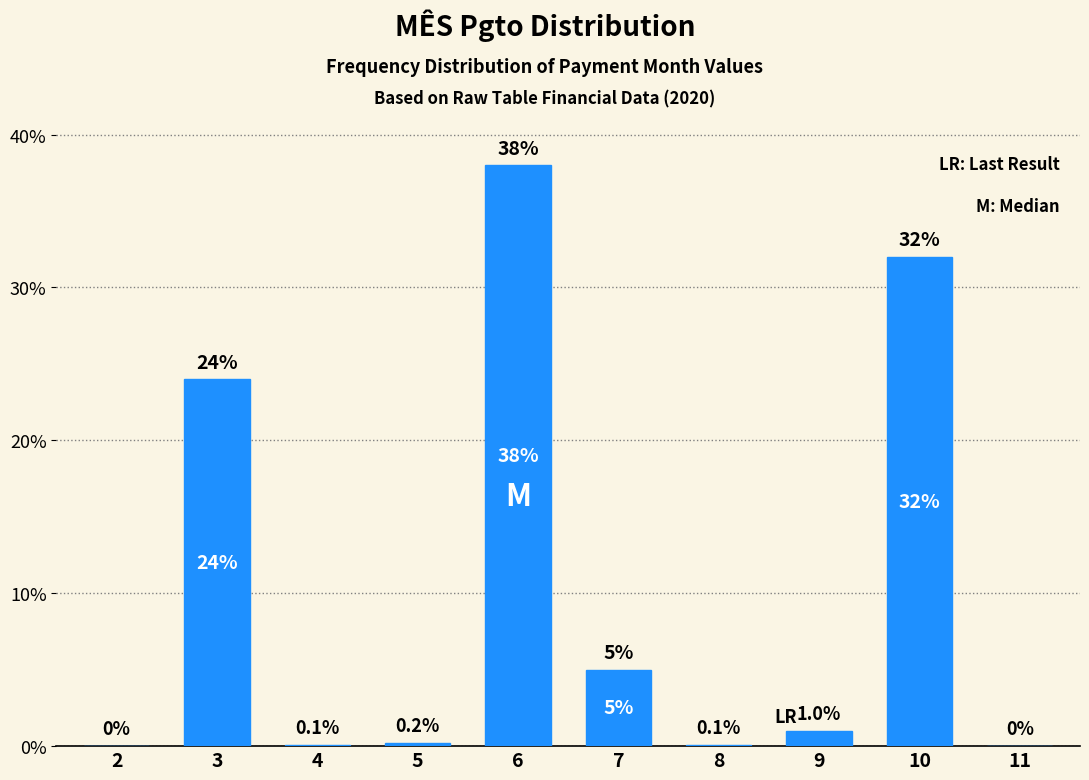

Reading right to left, extract all data points from this chart.

11=0.0	10=32.0	9=1.0	8=0.1	7=5.0	6=38.0	5=0.2	4=0.1	3=24.0	2=0.0